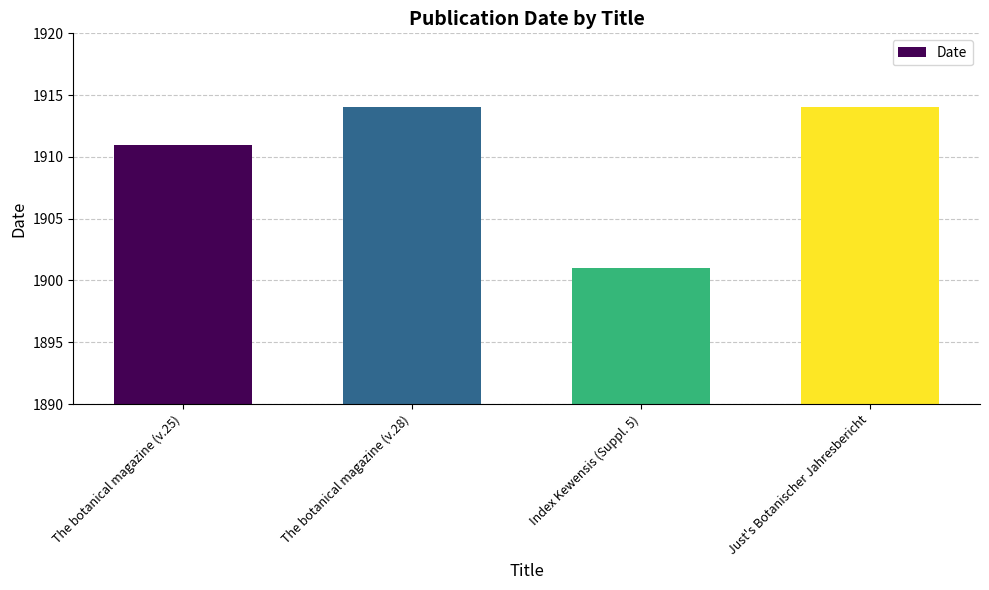

What is the minimum value shown in the chart?

1901